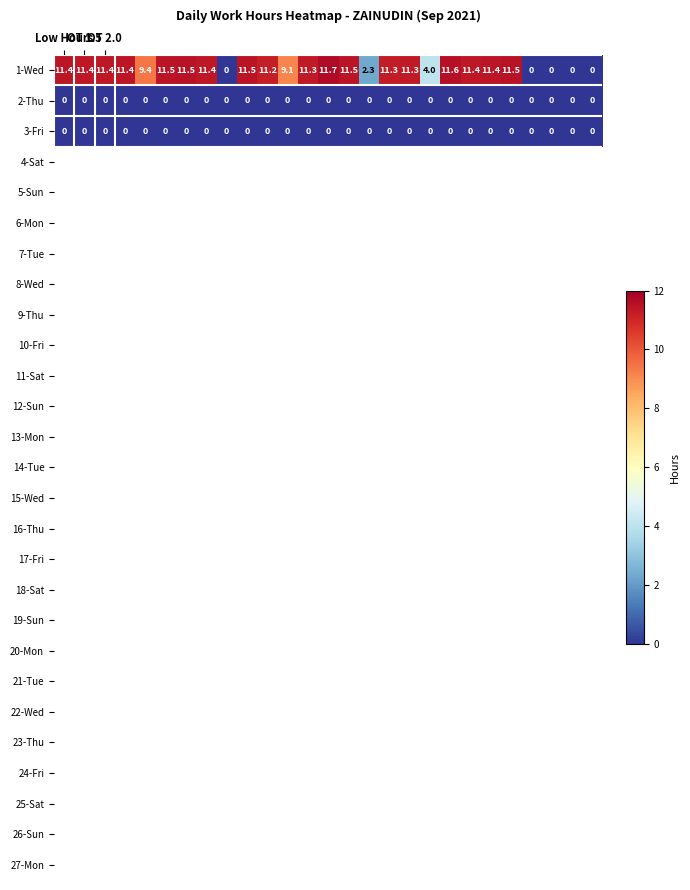

At how many categories does at least one series exceed 3?

21